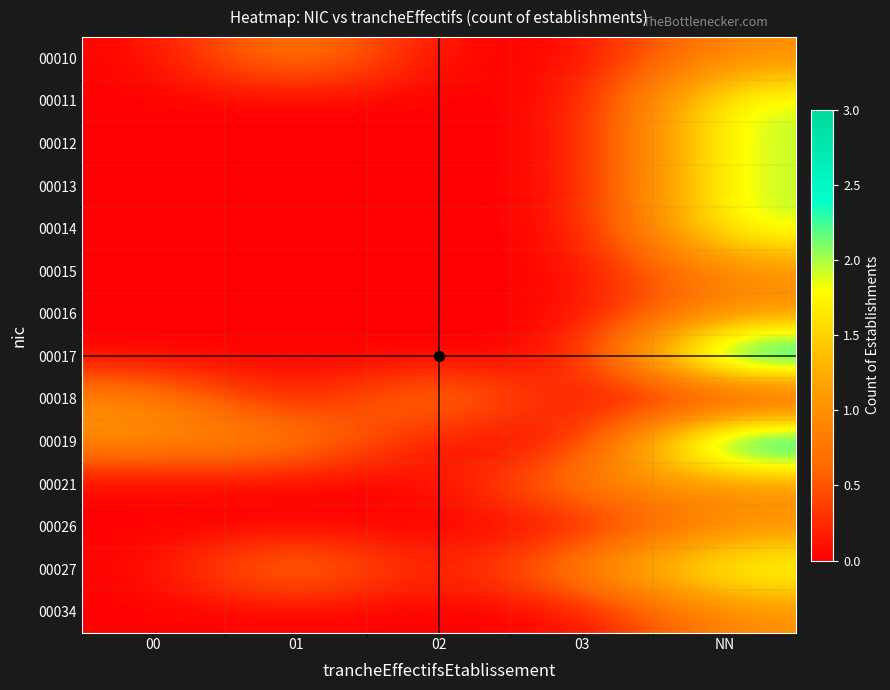

Between 03 and 01, which is larger?

01